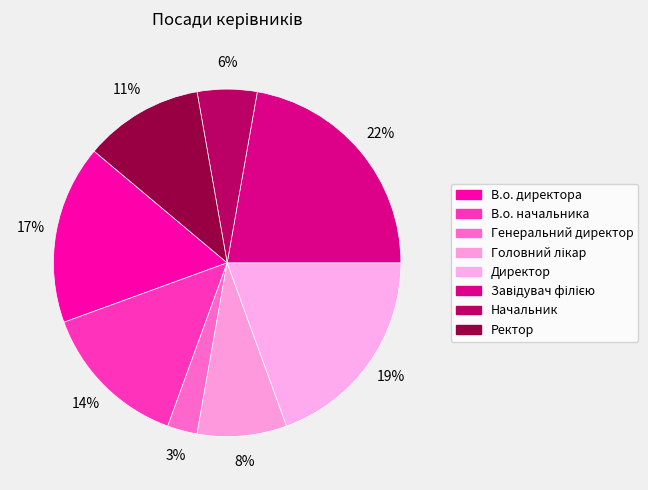

To the nearest percent, what is the difference between the largest and smallest slice percentages?

19%